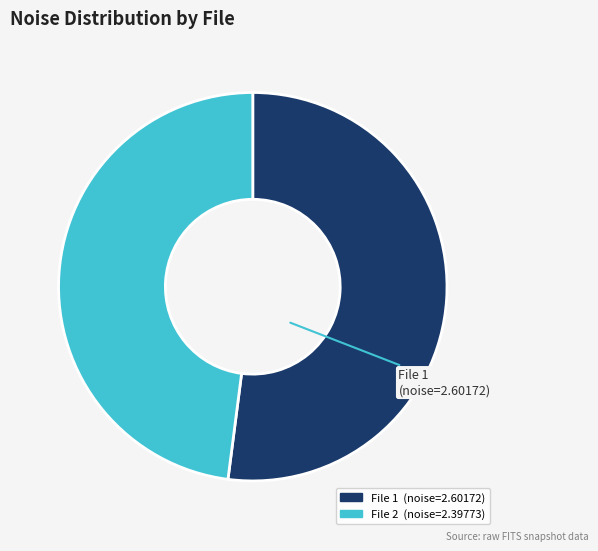

Is there a majority slice in this chart?

Yes